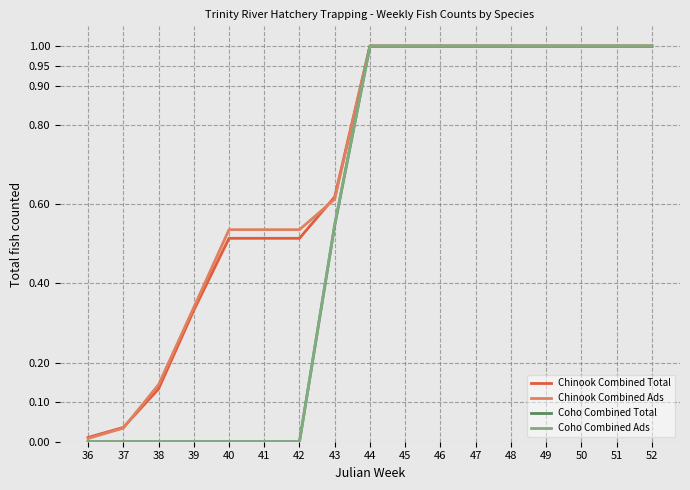

What is the maximum value for Chinook Combined Ads?

1.0